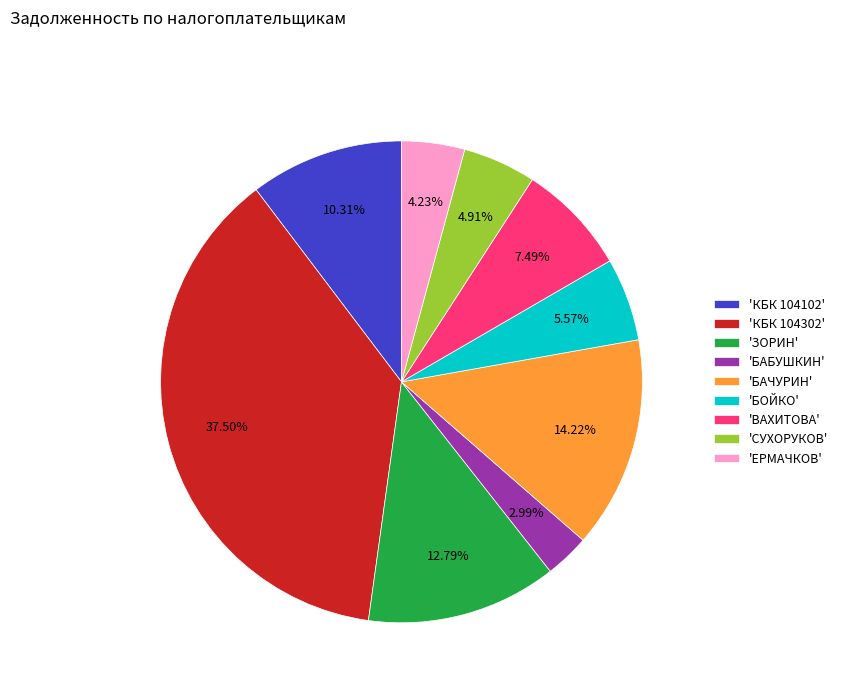

Rank the categories by value from lowest to highest.

'БАБУШКИН', 'ЕРМАЧКОВ', 'СУХОРУКОВ', 'БОЙКО', 'ВАХИТОВА', 'КБК 104102', 'ЗОРИН', 'БАЧУРИН', 'КБК 104302'